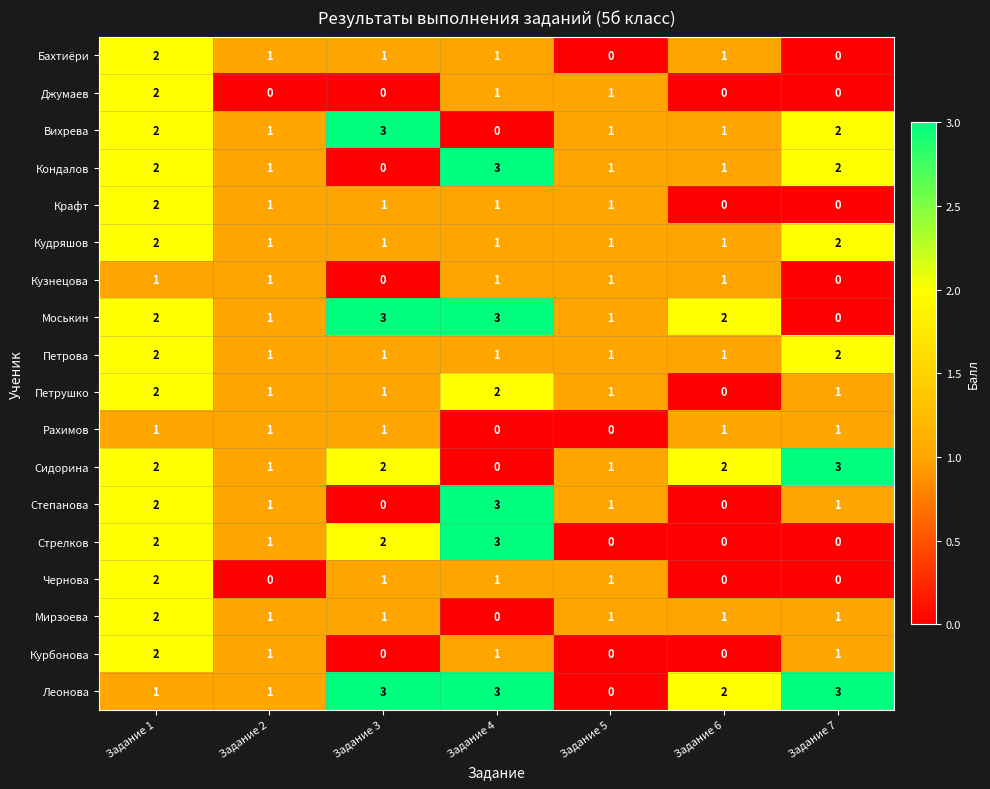

Is it true that Кондалов equals 0 at Задание 2?

False